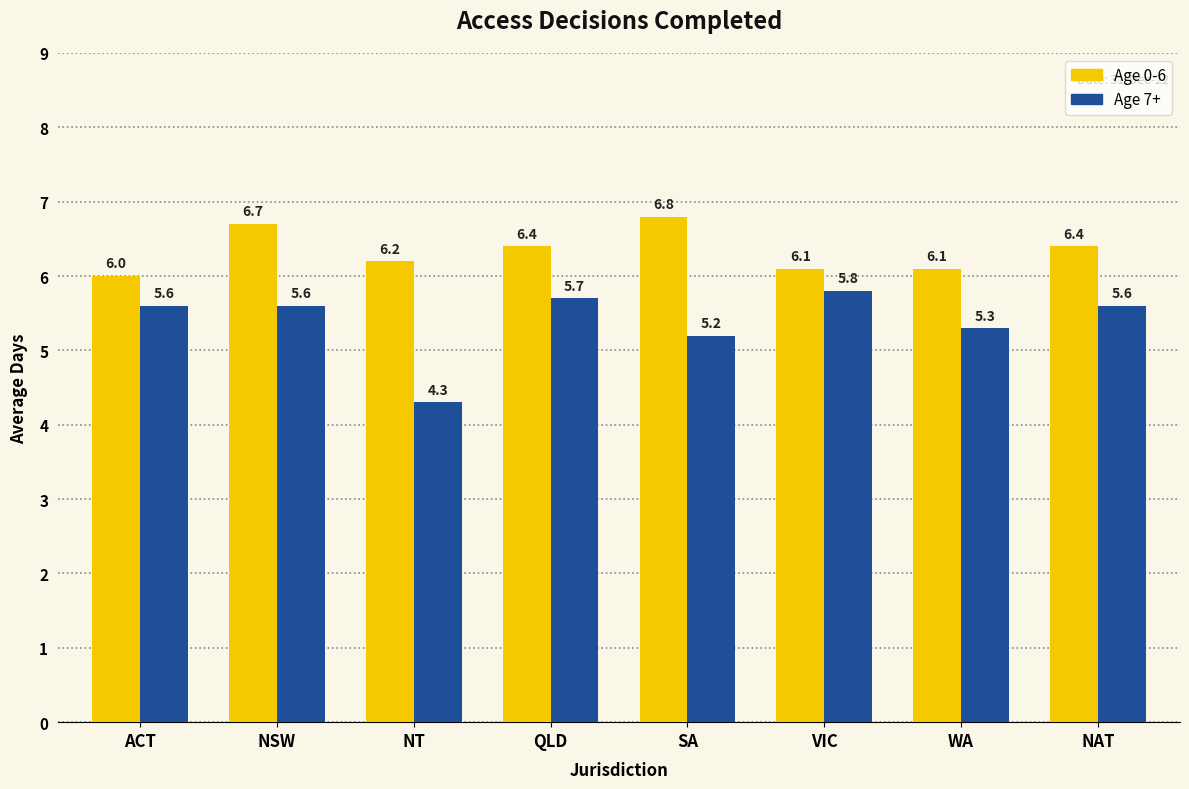

Reading left to right, transcribe all the data shown in this chart.

0-6: 6.0	6.7	6.2	6.4	6.8	6.1	6.1	6.4
7+: 5.6	5.6	4.3	5.7	5.2	5.8	5.3	5.6